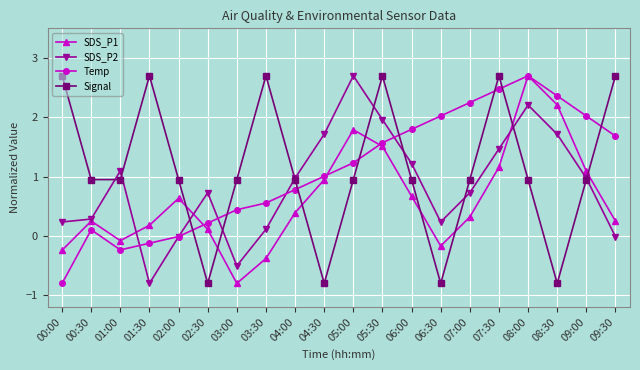

In Temp, how many points are higher than both neighbors (excluding endpoints)?

2